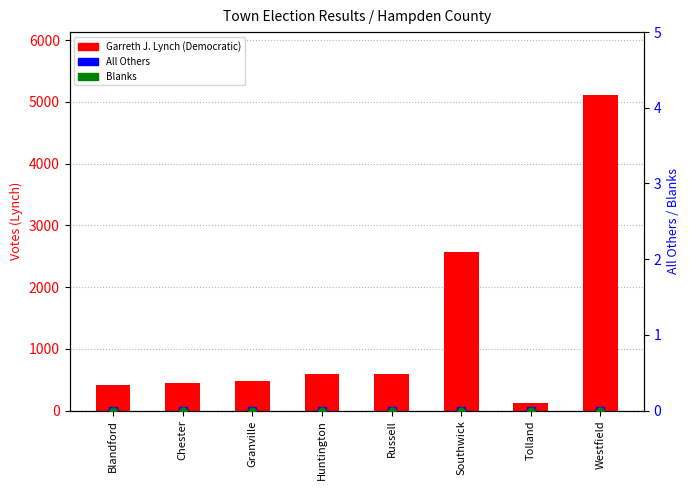

What are all the series names shown in the legend?

Garreth J. Lynch (Democratic), All Others, Blanks